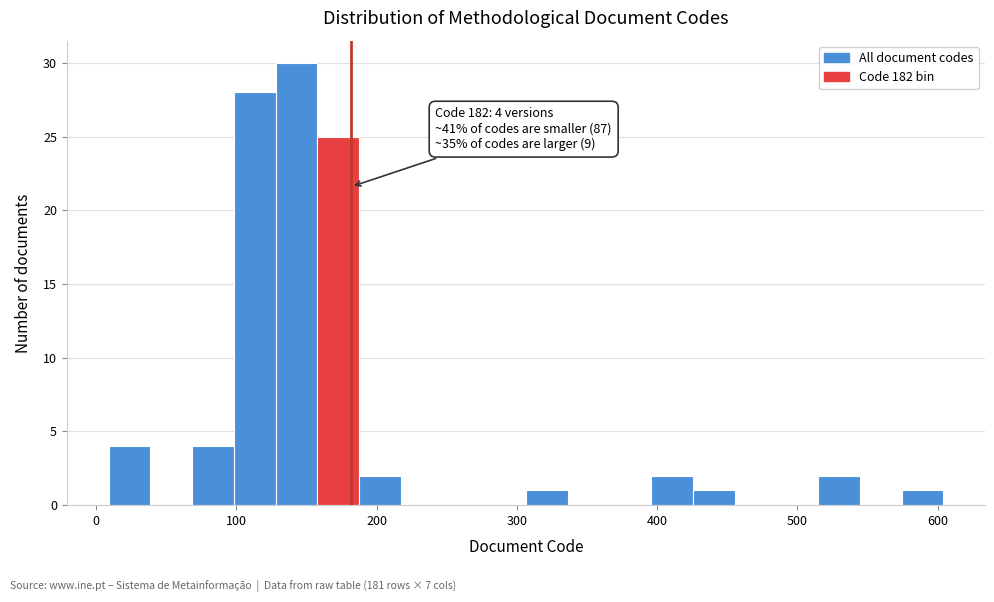

Around what value on the x-axis is the tallest bar? Give the approximate position of its centre, as read against the axis.

140